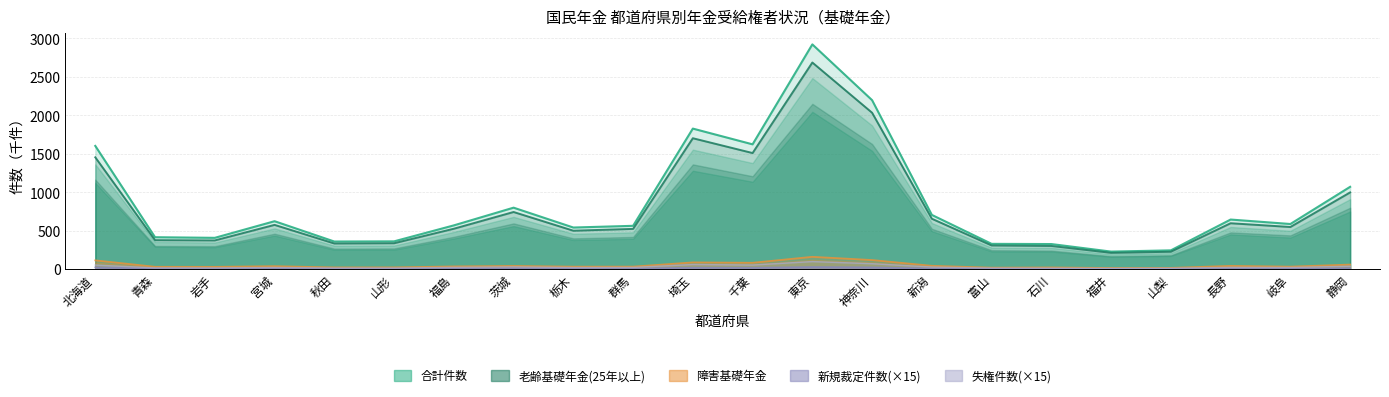

At which category does 障害基礎年金 reach its first local peak?

宮城